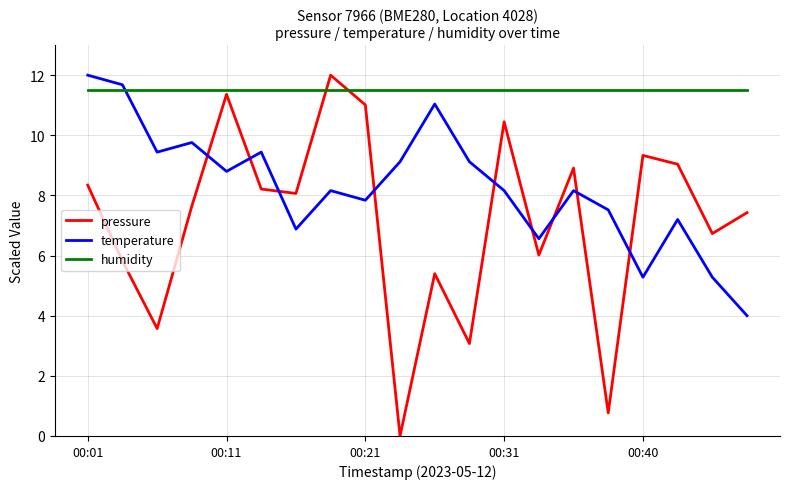

What is the greatest value displayed?

12.0